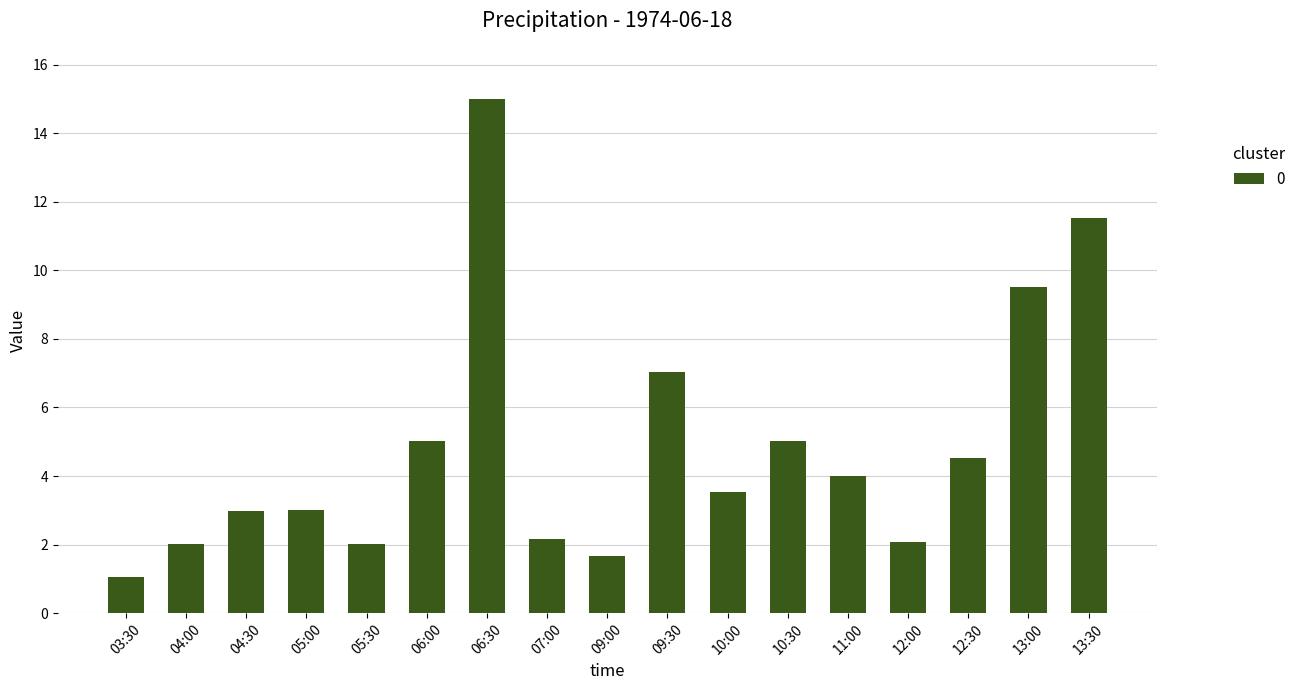

What is the change in value from 03:30 to 07:00?

+1.1